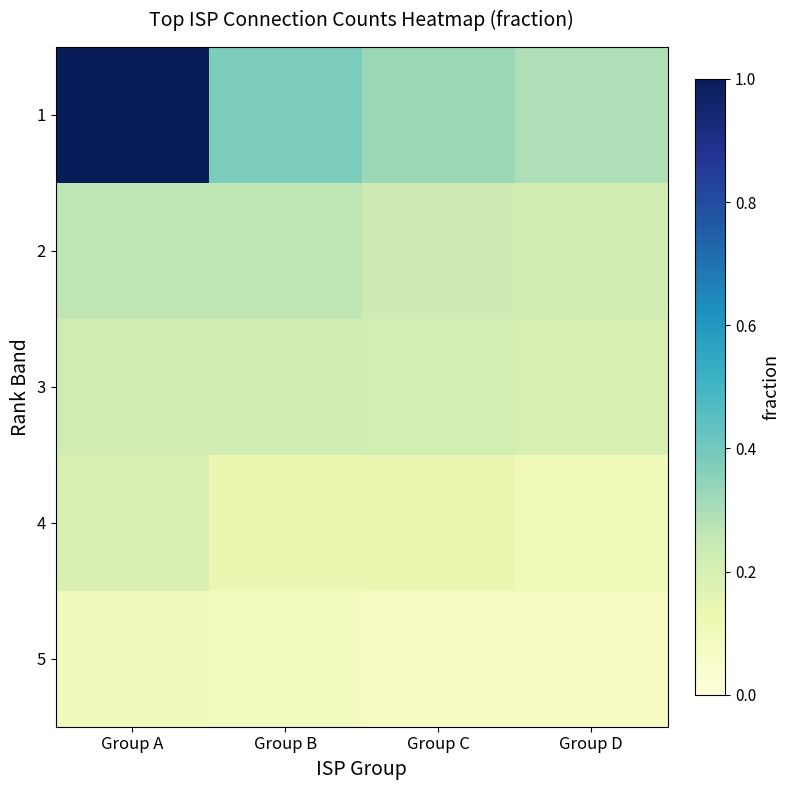

Count the number of categories in the chart.

4